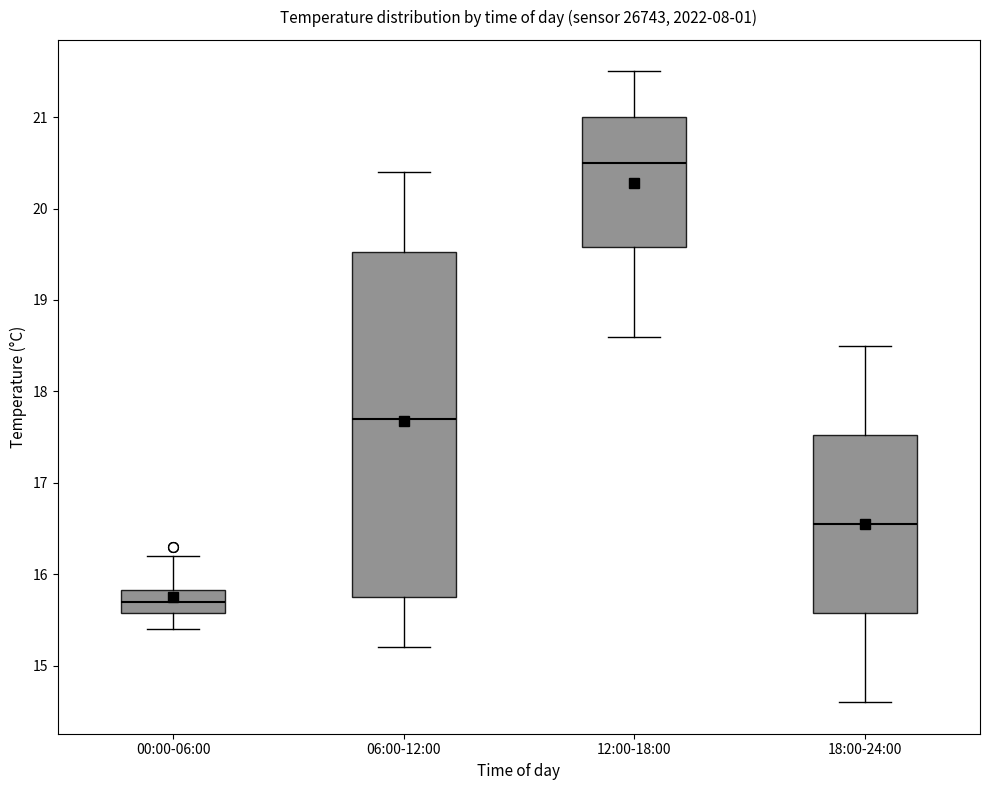

Which box is the tallest, from its lower edge to its upper edge?

06:00-12:00